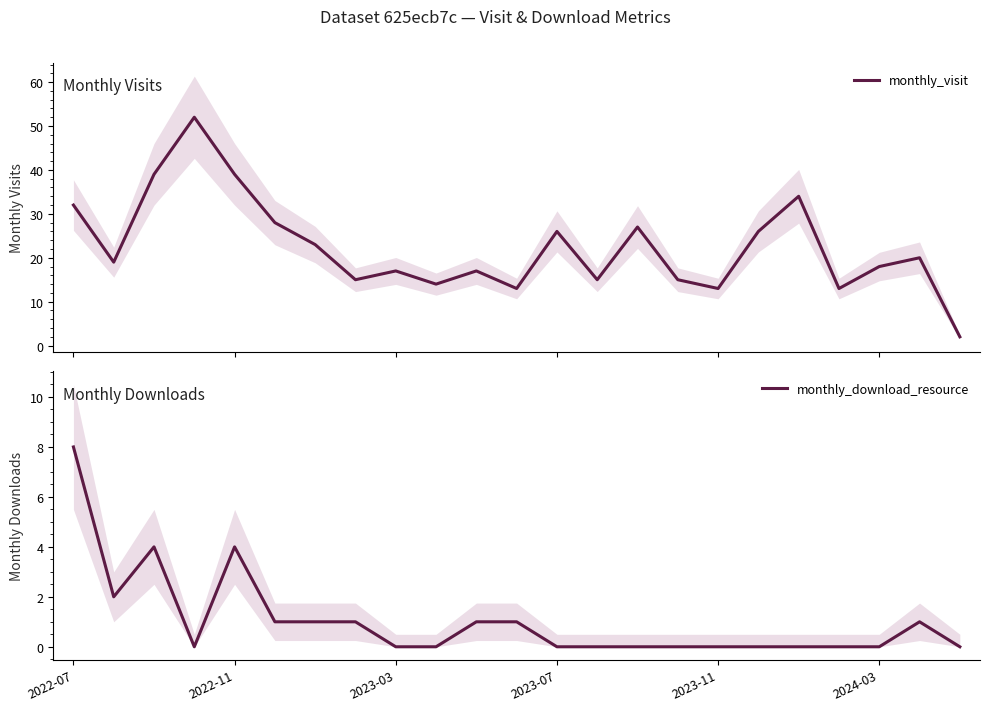

What is the total value across all series at 7?

16